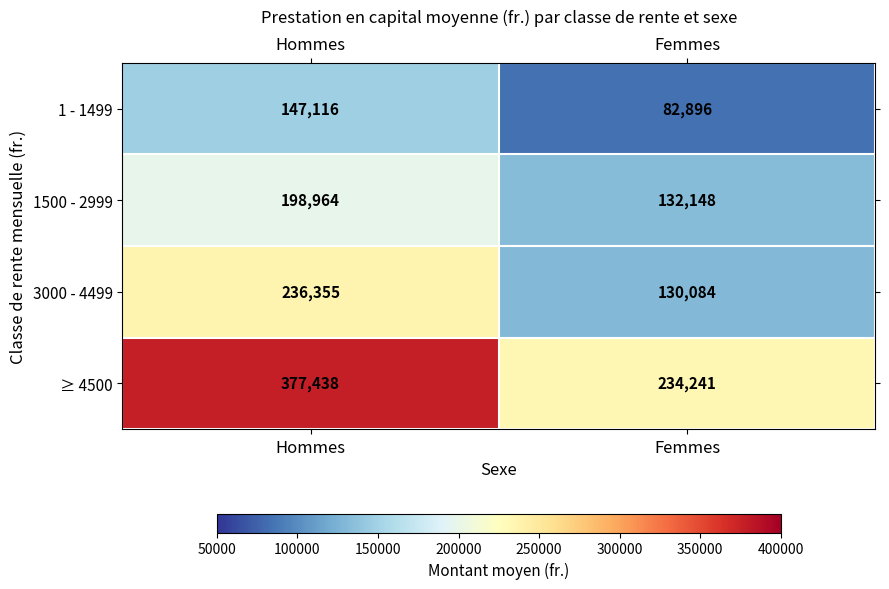

What is the sum of all ≥ 4500 values?

611679